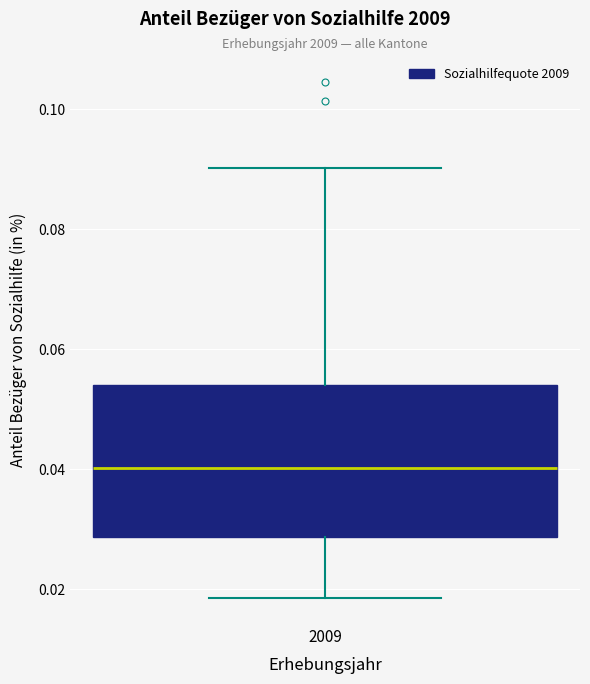

Read this box plot against the y-axis: the position of the median line, the range covered by the box, and the ends of both whiskers. The values are not printed on the chart, so give them approximately, as read against the axis.

median 0.040, box 0.028 to 0.054, whiskers 0.018 to 0.090